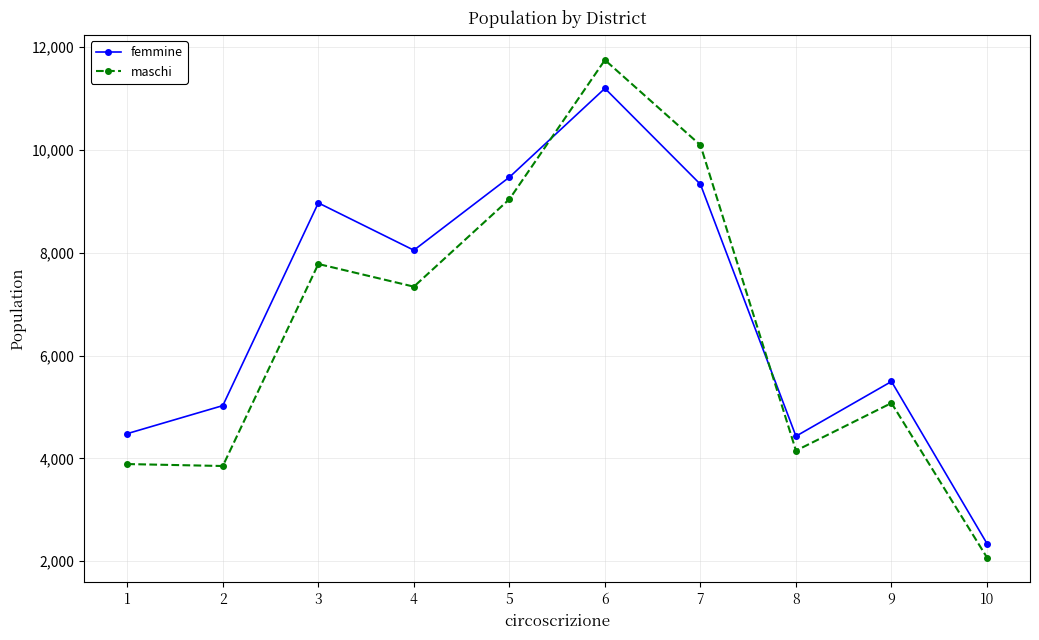

True or false: maschi has more than 0 interior local peaks.

True